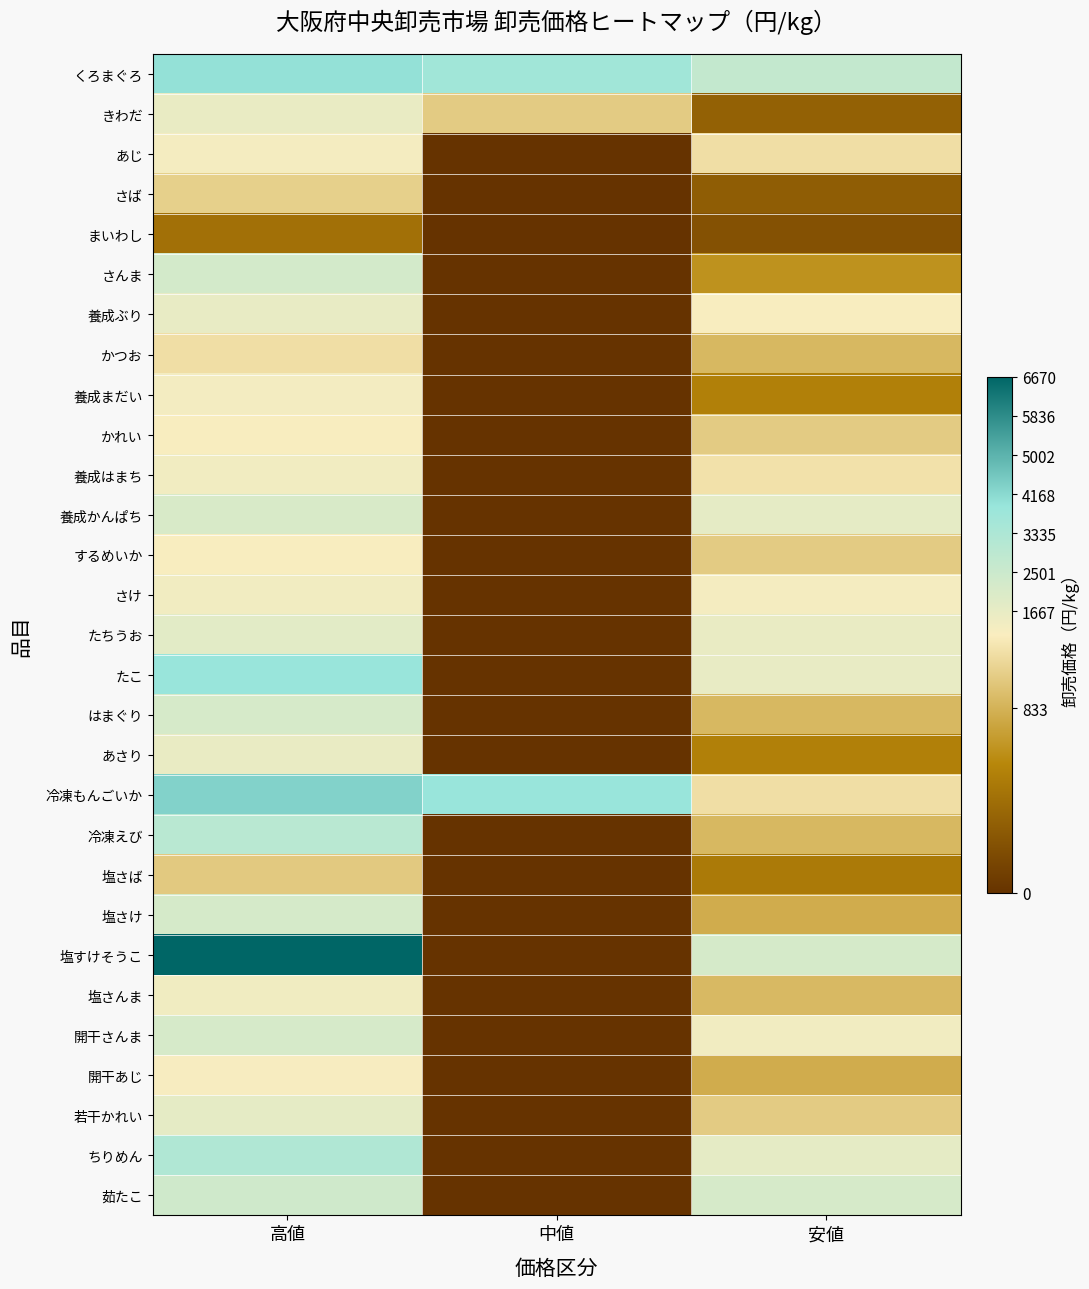

Reading left to right, list all the values displayed in this chart.

くろまぐろ: 高値=3996	中値=3672	安値=2700
きわだ: 高値=1620	中値=972	安値=324
あじ: 高値=1296	中値=0	安値=1080
さば: 高値=1000	中値=0	安値=300
まいわし: 高値=432	中値=0	安値=216
さんま: 高値=2250	中値=0	安値=650
養成ぶり: 高値=1650	中値=0	安値=1200
かつお: 高値=1080	中値=0	安値=864
養成まだい: 高値=1350	中値=0	安値=540
かれい: 高値=1188	中値=0	安値=972
養成はまち: 高値=1400	中値=0	安値=1100
養成かんぱち: 高値=2106	中値=0	安値=1728
するめいか: 高値=1188	中値=0	安値=972
さけ: 高値=1404	中値=0	安値=1296
たちうお: 高値=1836	中値=0	安値=1620
たこ: 高値=3900	中値=0	安値=1650
はまぐり: 高値=2160	中値=0	安値=864
あさり: 高値=1620	中値=0	安値=540
冷凍もんごいか: 高値=4320	中値=3888	安値=1080
冷凍えび: 高値=3000	中値=0	安値=860
塩さば: 高値=960	中値=0	安値=500
塩さけ: 高値=2200	中値=0	安値=800
塩すけそうこ: 高値=6670	中値=0	安値=2190
塩さんま: 高値=1430	中値=0	安値=870
開干さんま: 高値=2160	中値=0	安値=1404
開干あじ: 高値=1250	中値=0	安値=800
若干かれい: 高値=1728	中値=0	安値=972
ちりめん: 高値=3240	中値=0	安値=1728
茹たこ: 高値=2376	中値=0	安値=2160